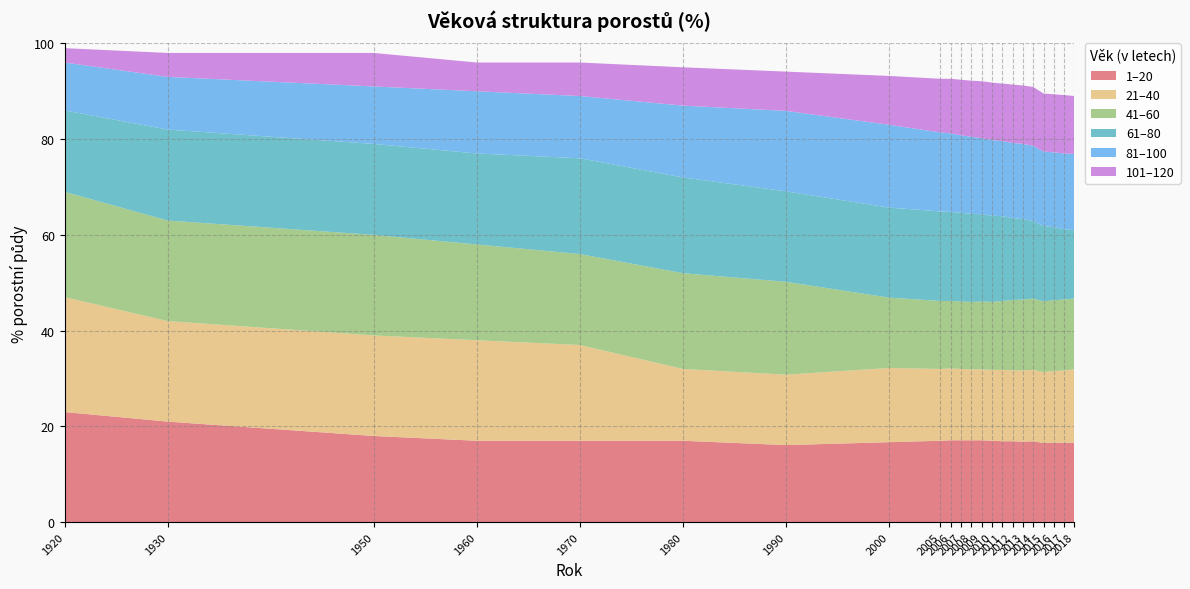

Reading left to right, what are all the values shown in this chart?

1–20: 1920=23.0	1930=21.0	1950=18.0	1960=17.0	1970=17.0	1980=17.0	1990=16.1	2000=16.7	2005=17.0	2006=17.1	2007=17.1	2008=17.1	2009=17.1	2010=17.0	2011=16.9	2012=16.9	2013=16.8	2014=16.9	2015=16.5	2016=16.6	2017=16.6	2018=16.6
21–40: 1920=24.0	1930=21.0	1950=21.0	1960=21.0	1970=20.0	1980=15.0	1990=14.7	2000=15.5	2005=15.0	2006=15.0	2007=14.9	2008=14.8	2009=14.8	2010=14.8	2011=14.9	2012=14.8	2013=14.9	2014=14.9	2015=14.8	2016=15.0	2017=15.1	2018=15.3
41–60: 1920=22.0	1930=21.0	1950=21.0	1960=20.0	1970=19.0	1980=20.0	1990=19.4	2000=14.7	2005=14.2	2006=14.1	2007=14.1	2008=14.1	2009=14.2	2010=14.2	2011=14.4	2012=14.7	2013=14.8	2014=14.9	2015=14.8	2016=14.8	2017=14.8	2018=14.8
61–80: 1920=17.0	1930=19.0	1950=19.0	1960=19.0	1970=20.0	1980=20.0	1990=18.9	2000=18.8	2005=18.7	2006=18.6	2007=18.5	2008=18.4	2009=18.2	2010=18.0	2011=17.7	2012=17.1	2013=16.8	2014=16.2	2015=15.8	2016=15.2	2017=14.7	2018=14.3
81–100: 1920=10.0	1930=11.0	1950=12.0	1960=13.0	1970=13.0	1980=15.0	1990=16.8	2000=17.3	2005=16.5	2006=16.4	2007=16.2	2008=16.1	2009=15.9	2010=15.8	2011=15.7	2012=15.7	2013=15.7	2014=15.7	2015=15.6	2016=15.6	2017=15.8	2018=15.9
101–120: 1920=3.0	1930=5.0	1950=7.0	1960=6.0	1970=7.0	1980=8.0	1990=8.2	2000=10.2	2005=11.2	2006=11.4	2007=11.6	2008=11.7	2009=11.9	2010=12.0	2011=12.0	2012=12.2	2013=12.2	2014=12.3	2015=12.1	2016=12.1	2017=12.2	2018=12.1